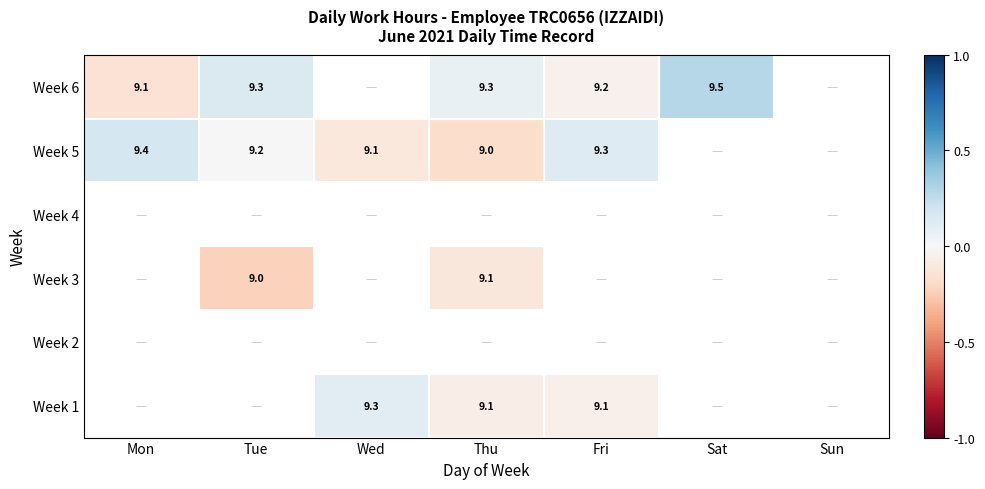

Which has a higher value, Mon or Sun?

Sun